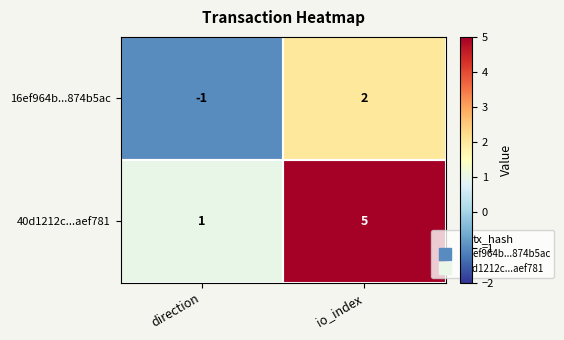

What is the maximum value for 40d1212c...aef781?

5